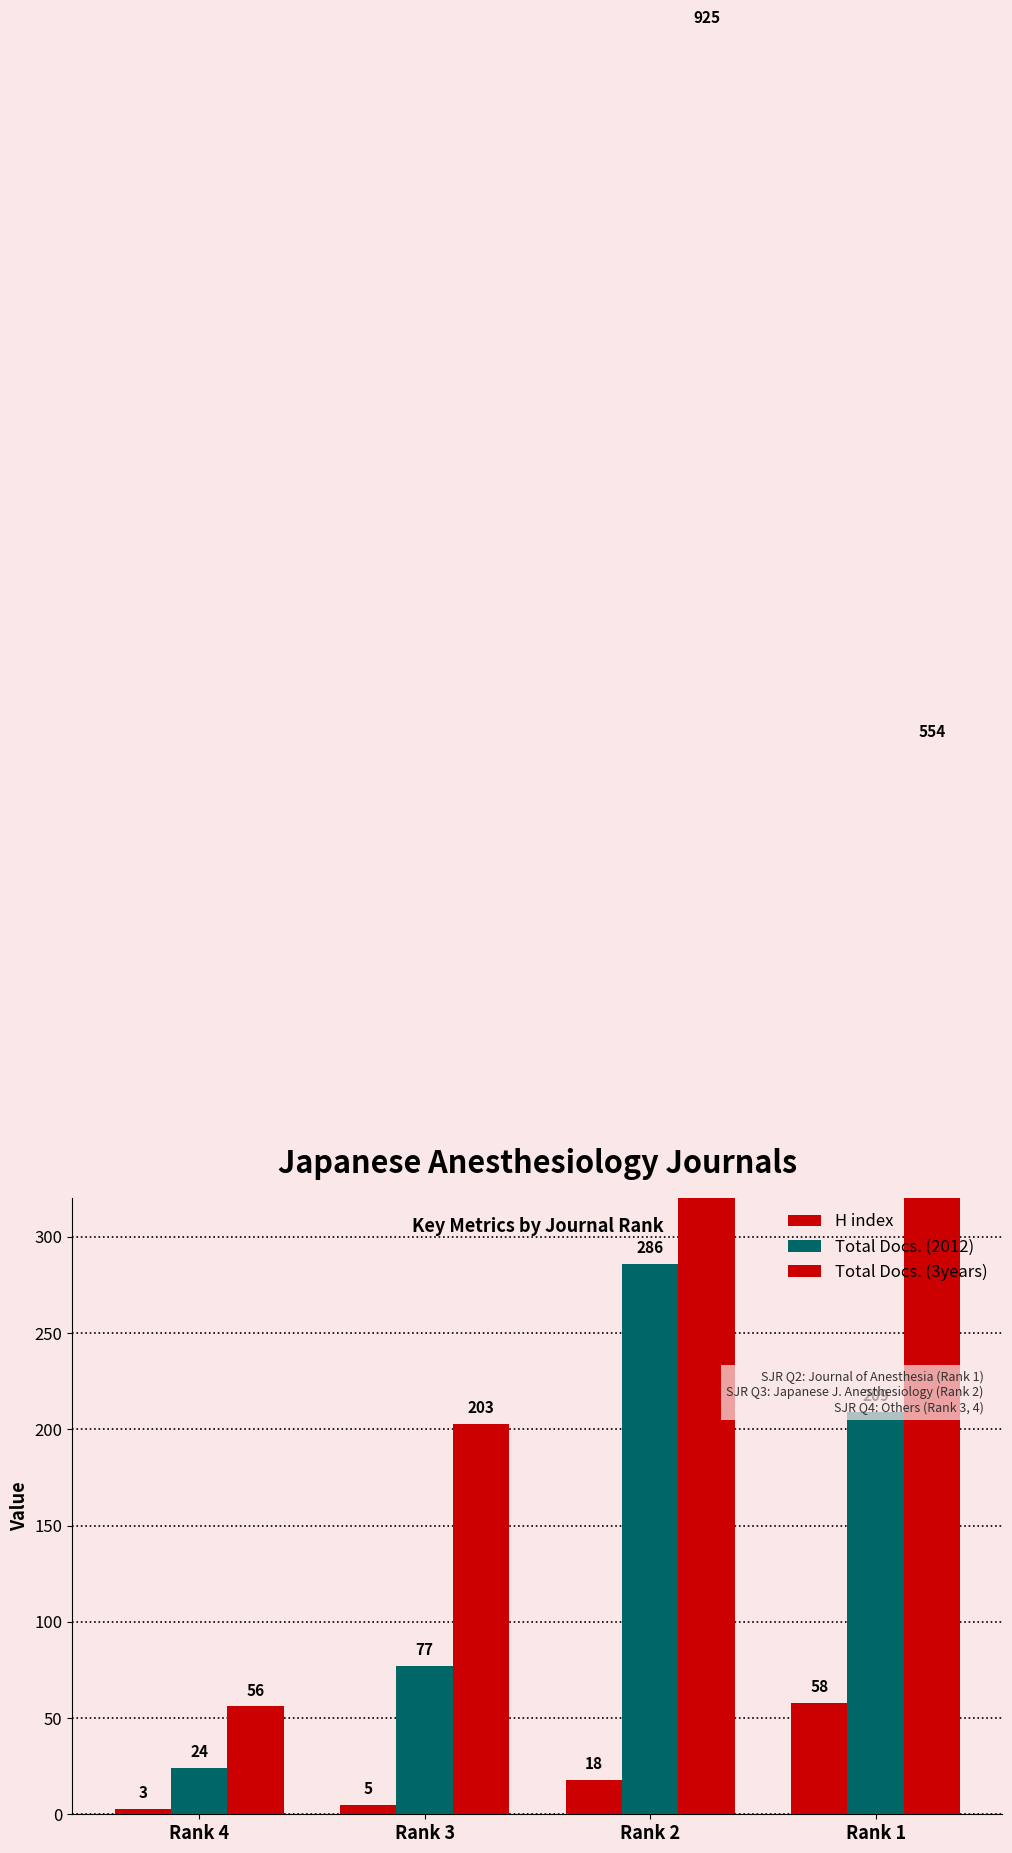

Reading left to right, transcribe all the data shown in this chart.

H index: 3	5	18	58
Total Docs. (2012): 24	77	286	209
Total Docs. (3years): 56	203	925	554